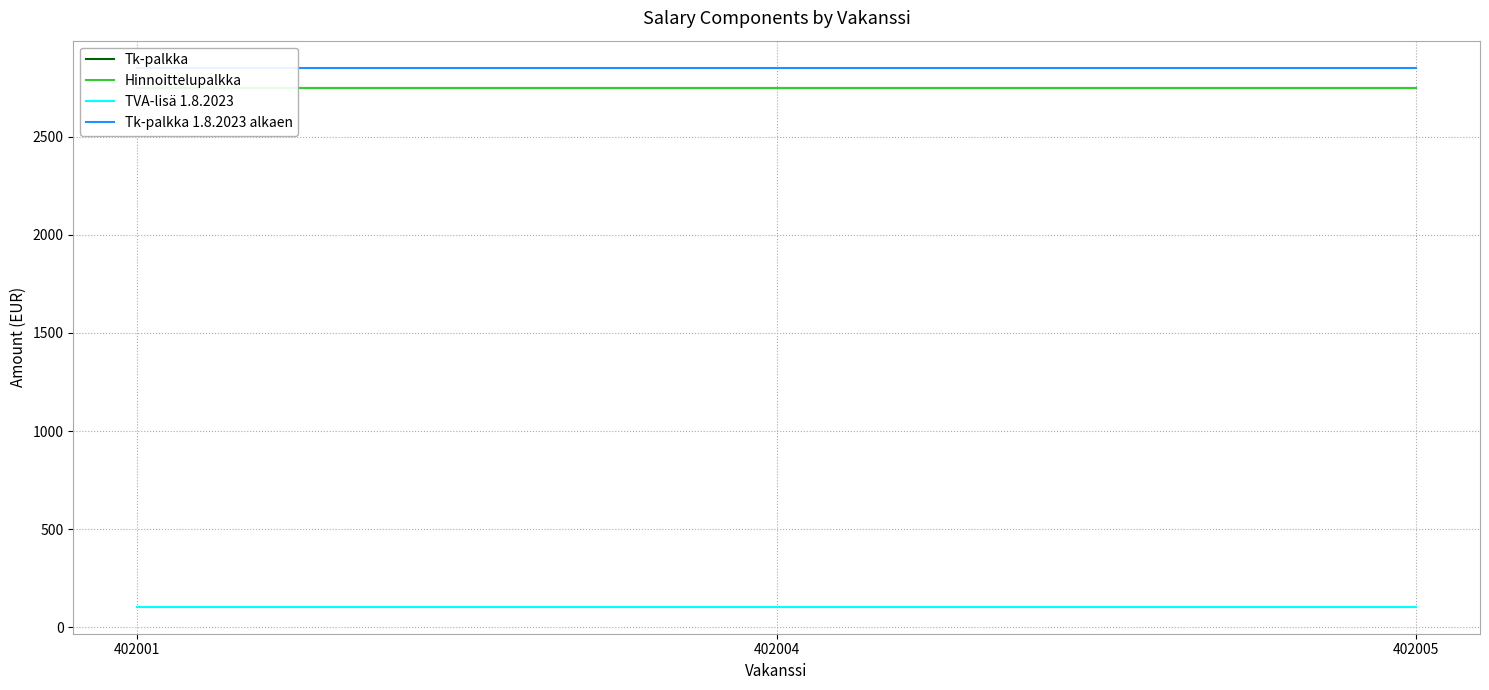

What is the spread (max minus min) of values at 402004?

2746.3